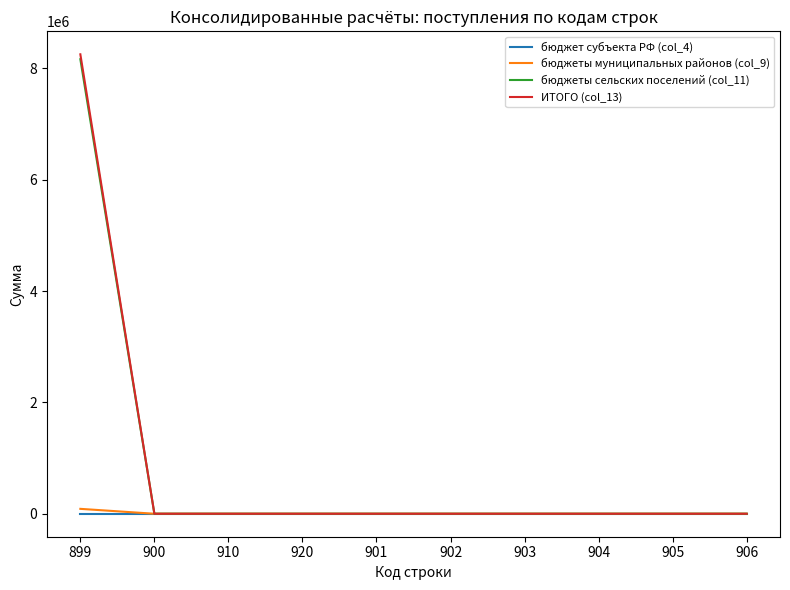

At which category is the sum across all series the highest?

899